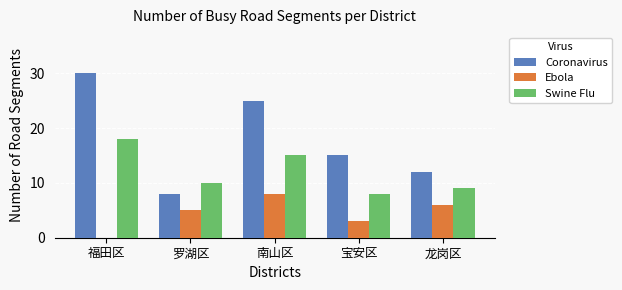

Which category has the highest value in the Ebola series?

南山区